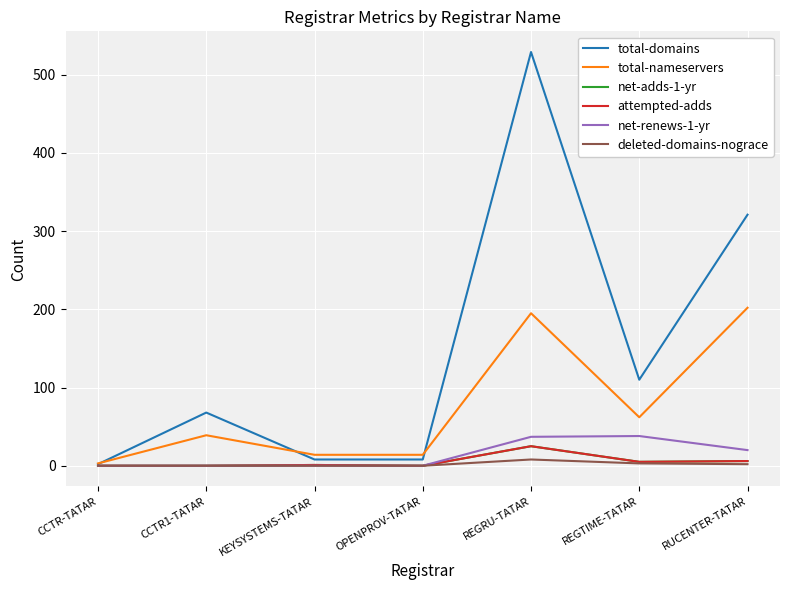

What is the total value across all series at CCTR-TATAR?

5